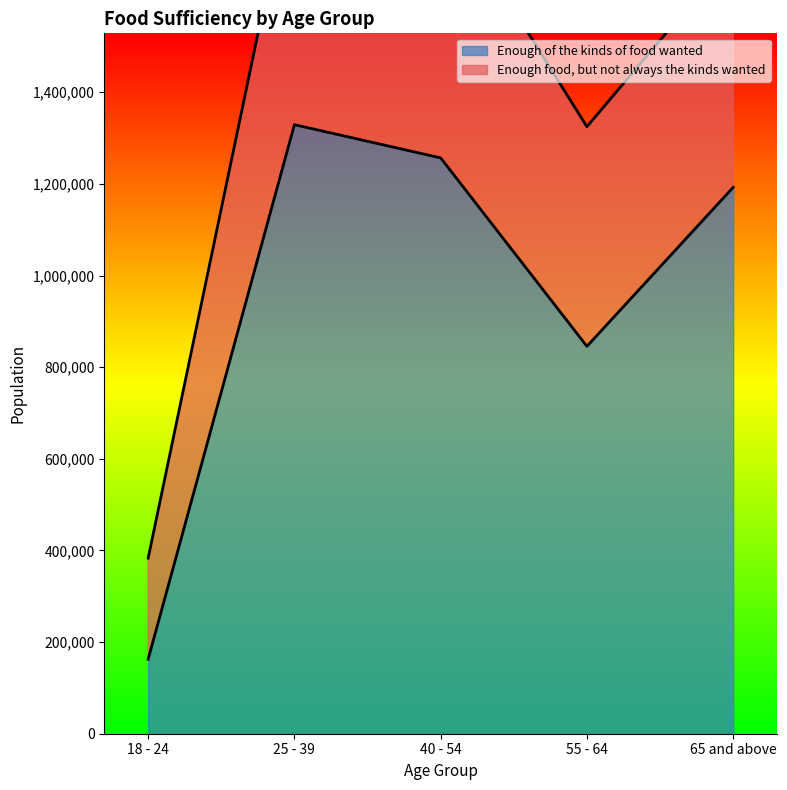

Which label corresponds to the largest value in the chart?

25 - 39